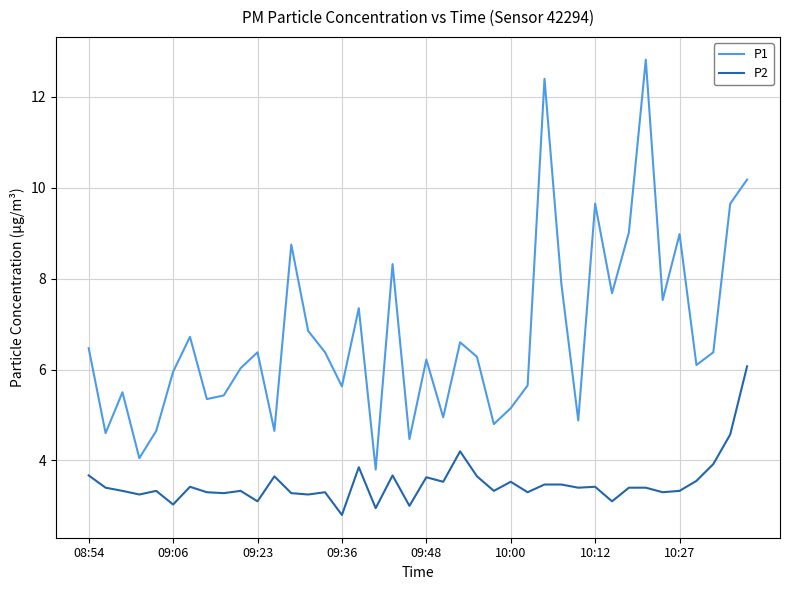

What is the maximum value for P2?

6.1